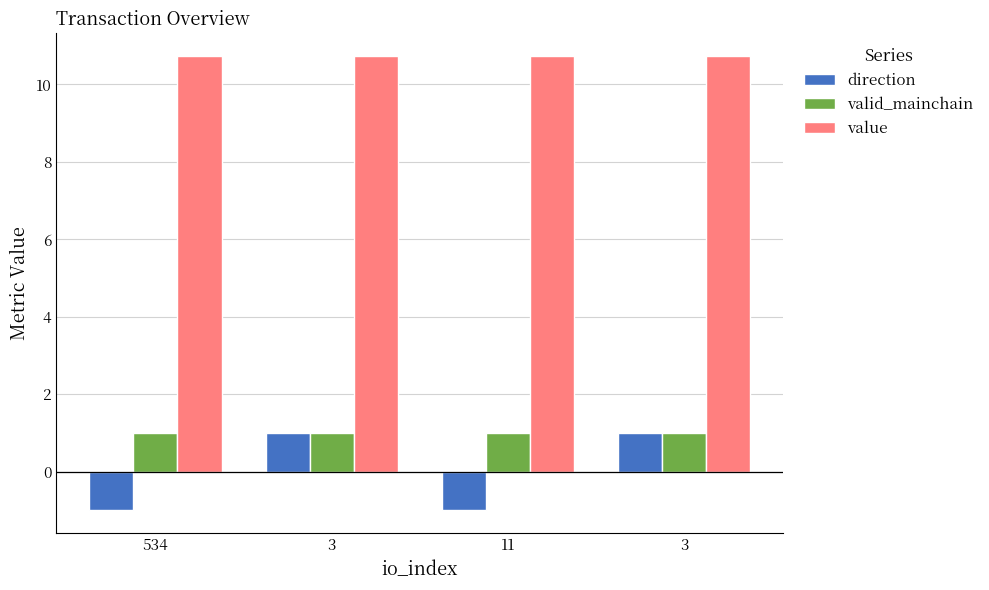

Is it true that value equals 5.5 at 11?

False